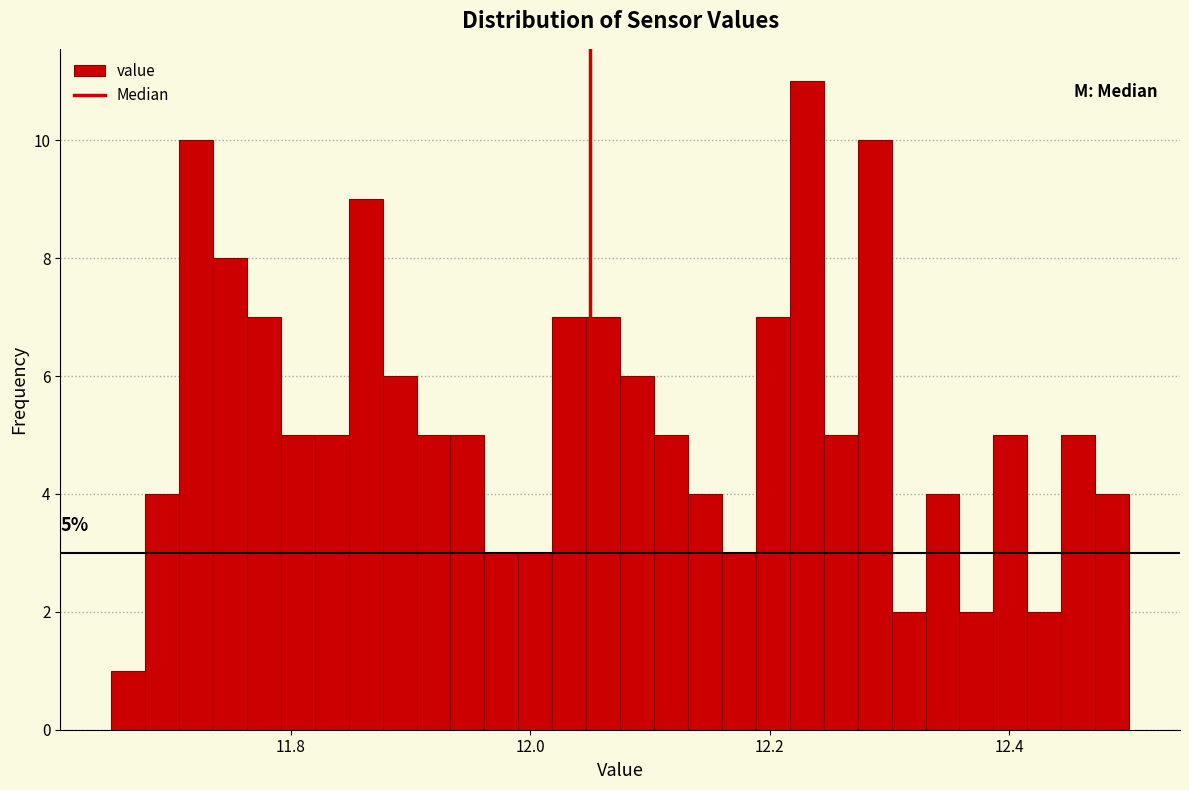

Read against the x-axis, roughly where is the centre of the tallest bar?

12.24